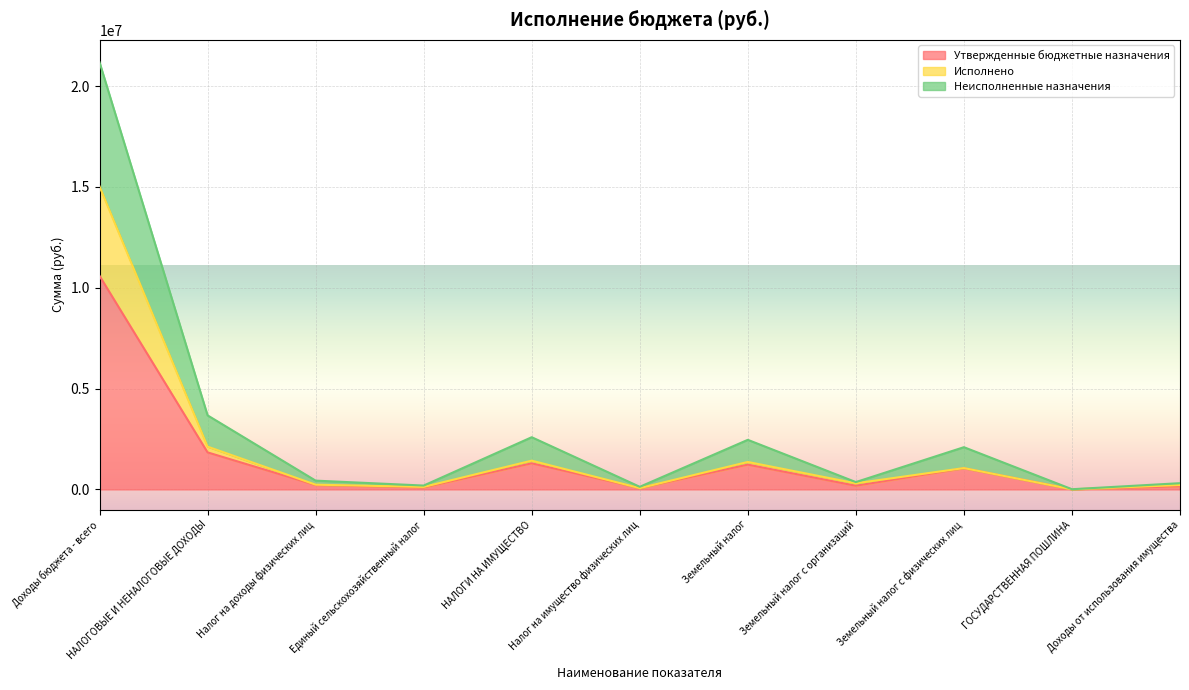

The Неисполненные назначения series shows 6090.4 at ГОСУДАРСТВЕННАЯ ПОШЛИНА. True or false?

False